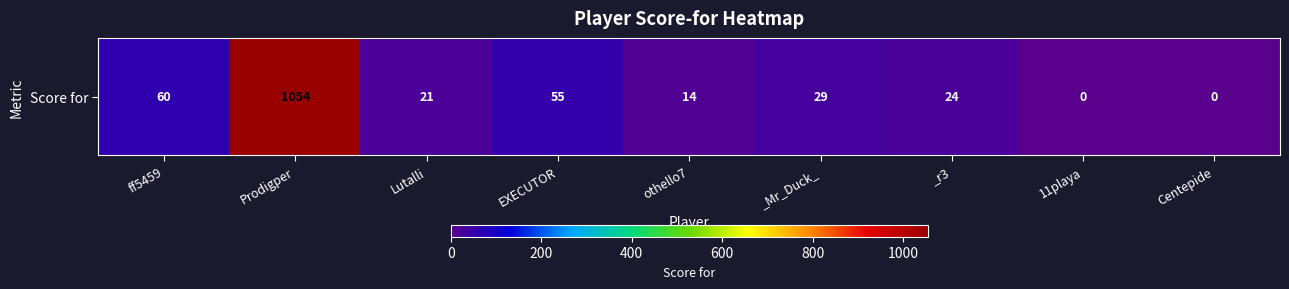

Which label corresponds to the smallest value in the chart?

11playa